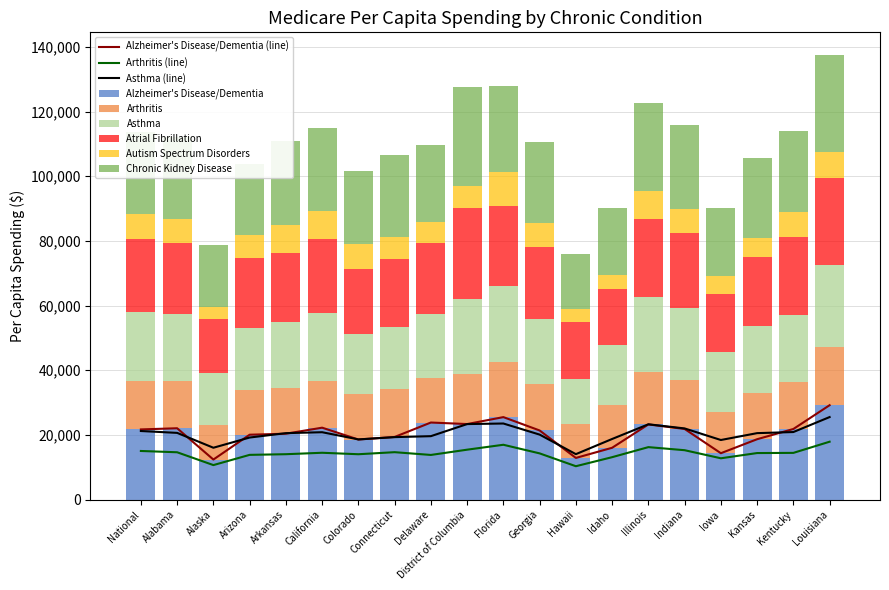

What is the spread (max minus min) of values at Alaska?

15306.1